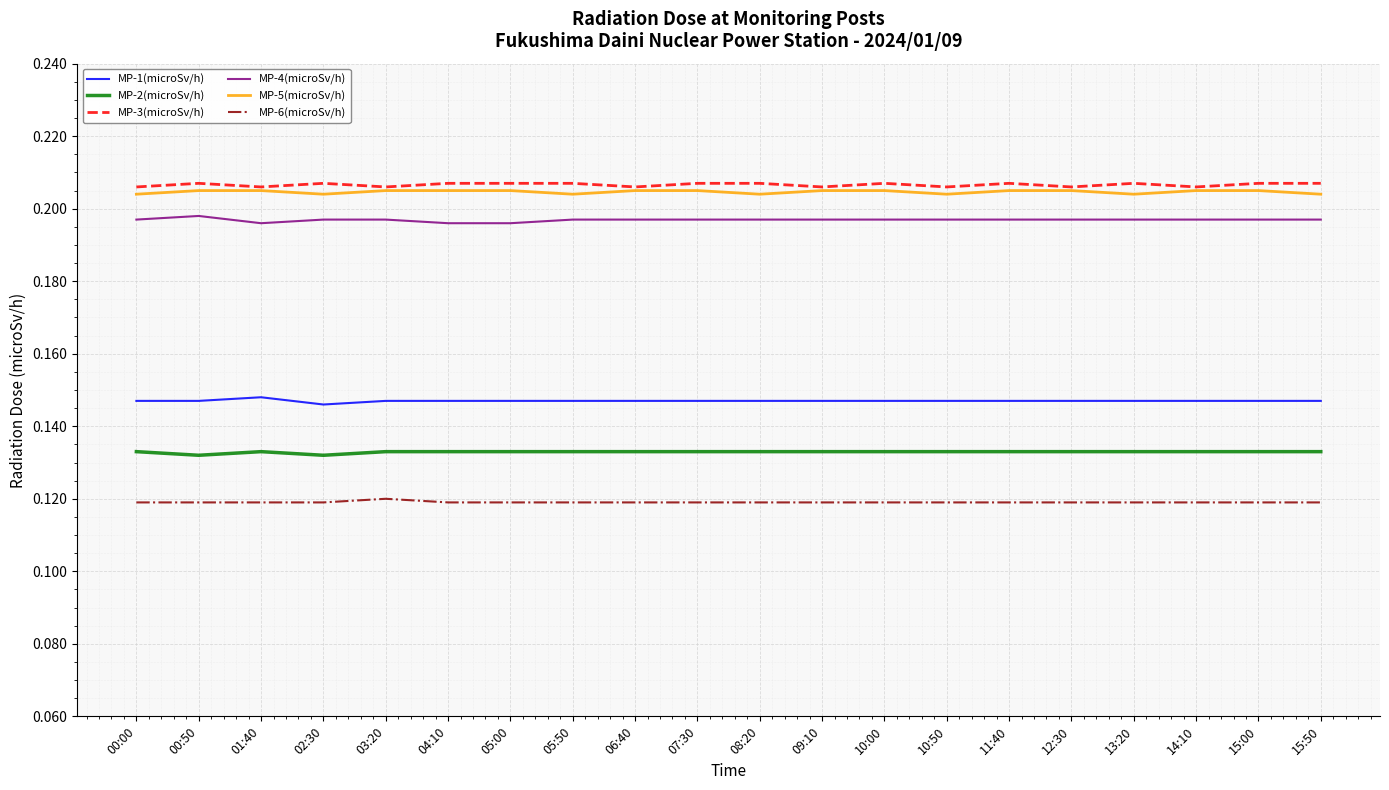

True or false: MP-6(microSv/h) and MP-4(microSv/h) cross at least once.

False